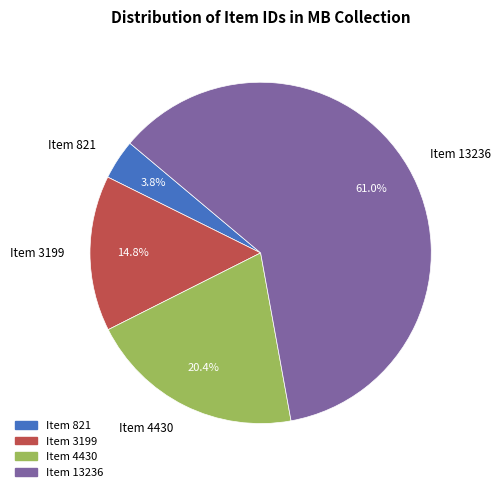

Count the number of slices in the pie.

4